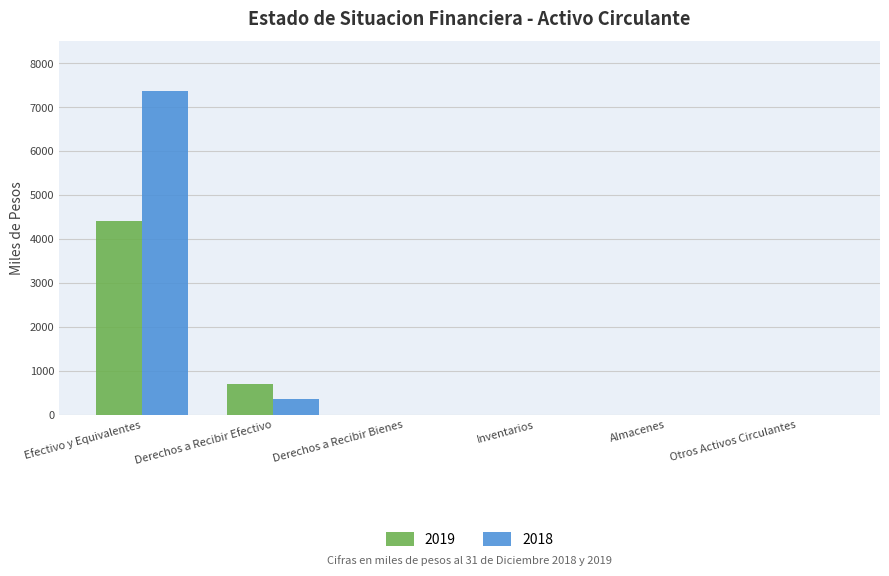

Between Derechos a Recibir Efectivo and Almacenes, which series saw the biggest shift?

2019